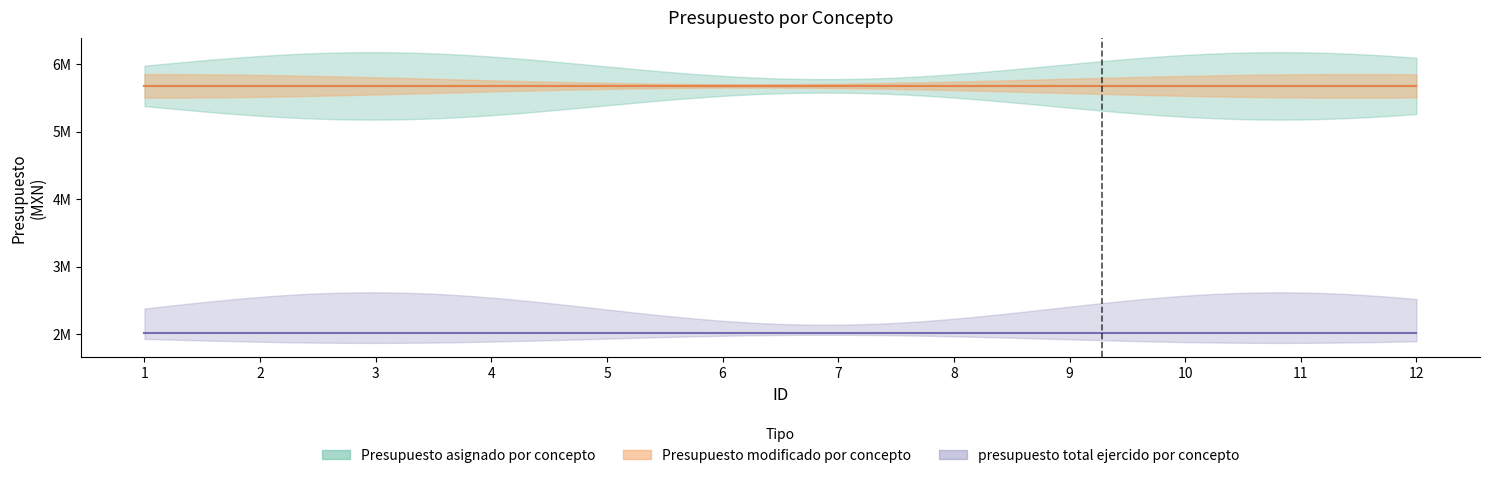

True or false: presupuesto total ejercido por concepto has a value of 2018339 at 3.

True